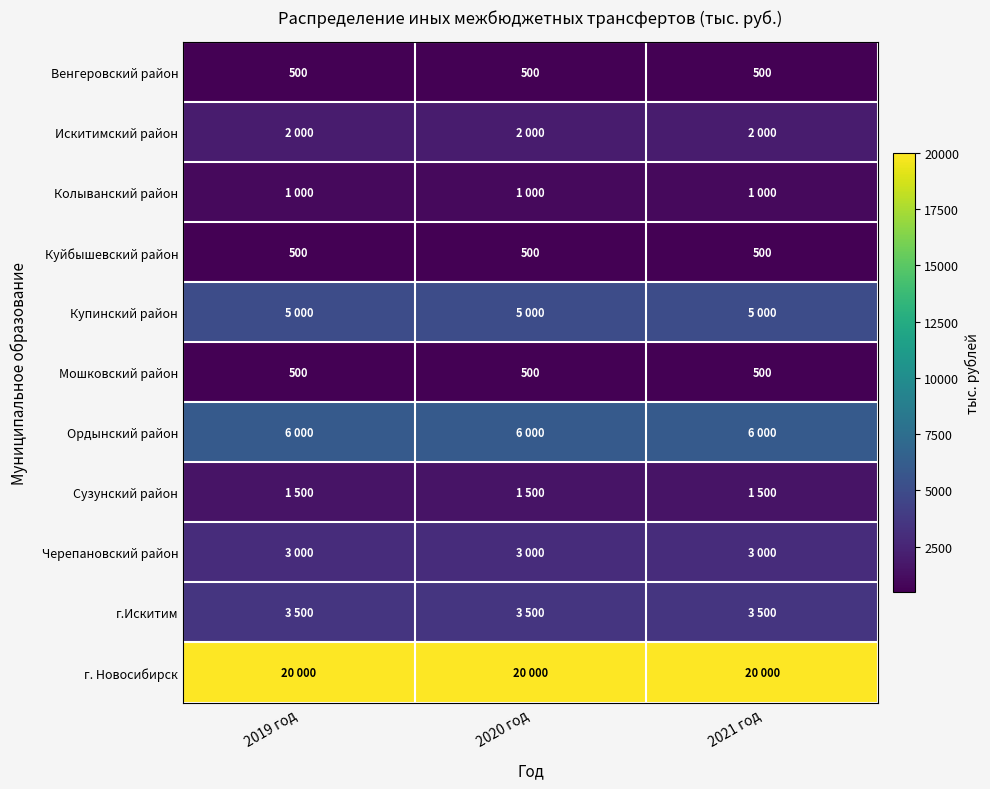

True or false: Куйбышевский район has a value of 276 at 2019 год.

False